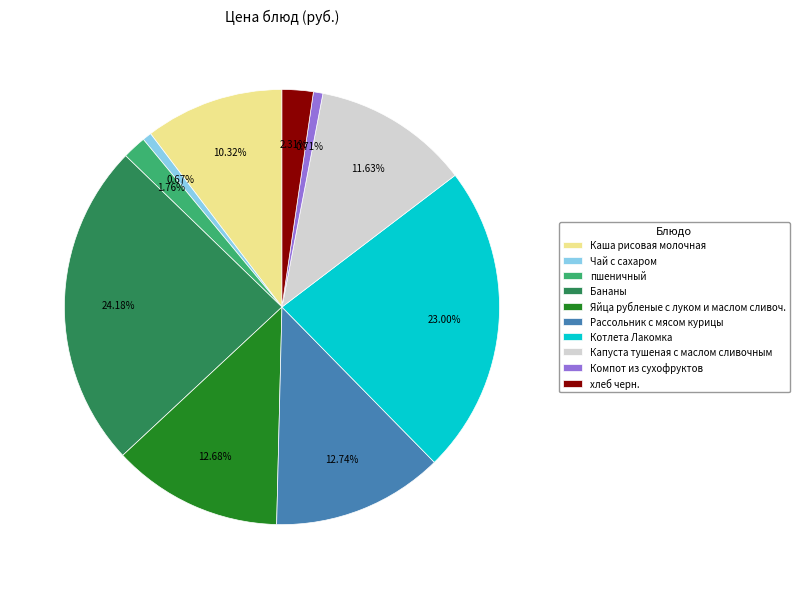

Which slice is the largest?

Бананы